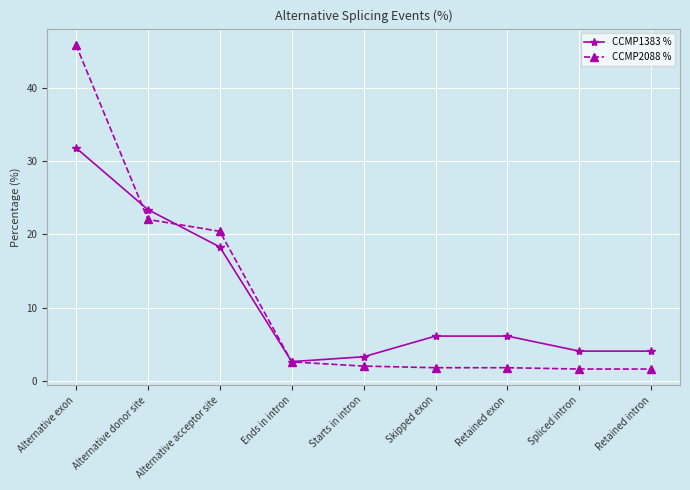

True or false: CCMP1383 % has a value of 2.6 at Retained exon.

False